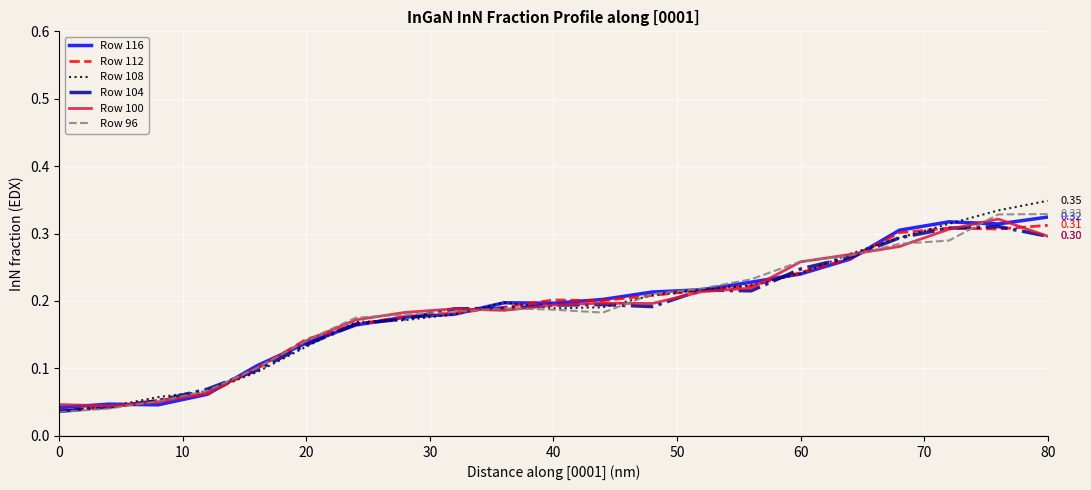

Which series has the widest spread of values?

Row 108